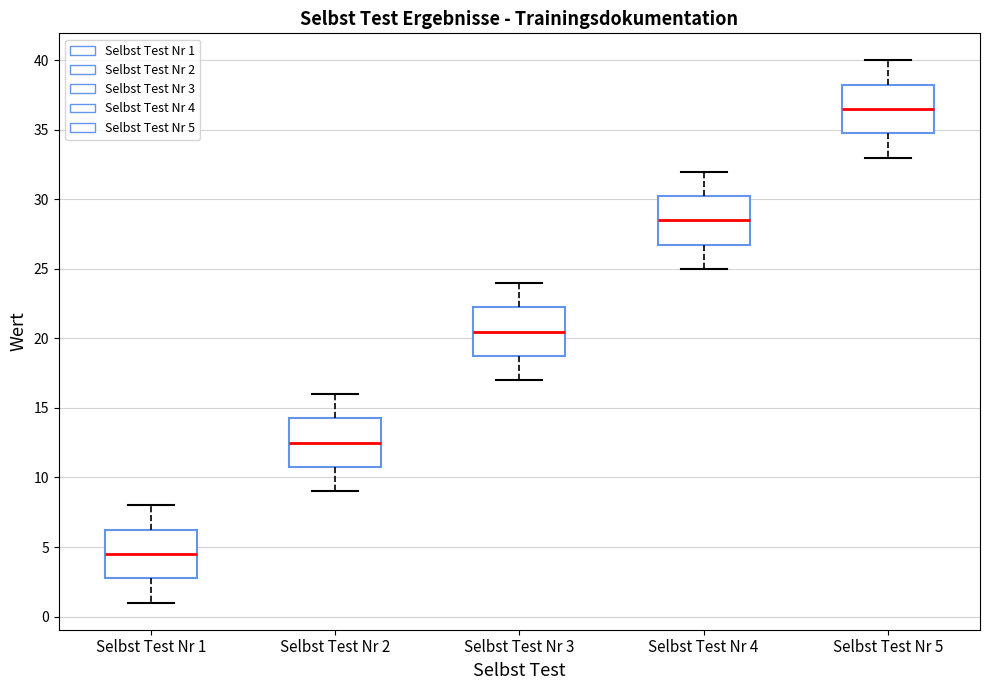

Reading left to right, read every box against the y-axis: the position of its median line, the range the box covers, and the ends of its whiskers. The values are not printed on the chart, so give them approximately, as read against the axis.

Selbst Test Nr 1: median 4.5, box 3.0 to 6.5, whiskers 1.0 to 8.0
Selbst Test Nr 2: median 12.5, box 11.0 to 14.5, whiskers 9.0 to 16.0
Selbst Test Nr 3: median 20.5, box 19.0 to 22.5, whiskers 17.0 to 24.0
Selbst Test Nr 4: median 28.5, box 27.0 to 30.5, whiskers 25.0 to 32.0
Selbst Test Nr 5: median 36.5, box 35.0 to 38.5, whiskers 33.0 to 40.0